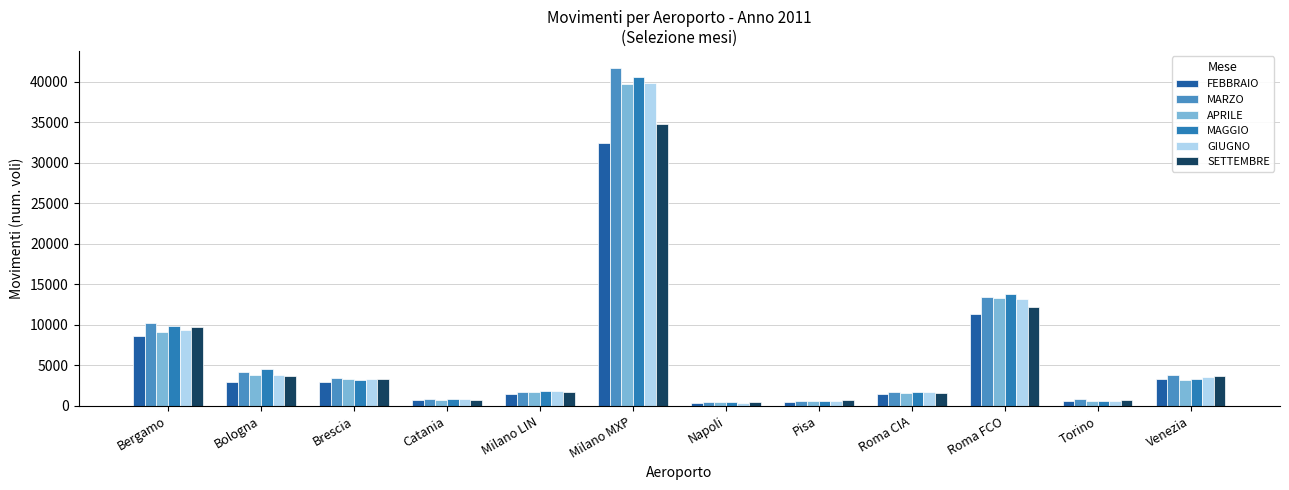

True or false: APRILE has a value of 3359 at Brescia.

True